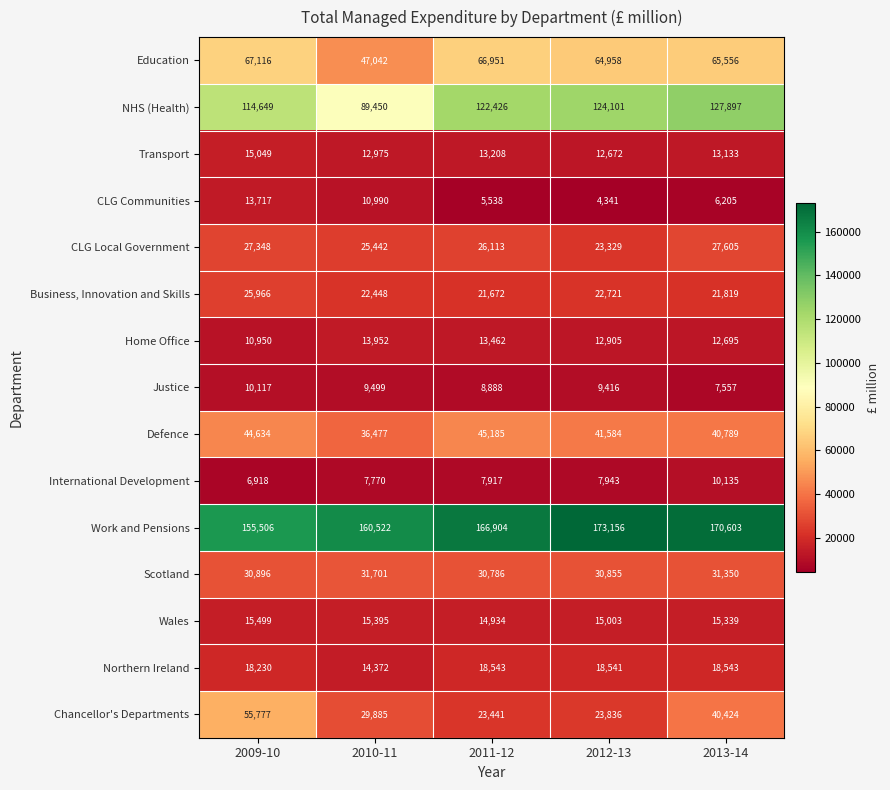

Where is CLG Local Government nearest to the value 25467?

2010-11